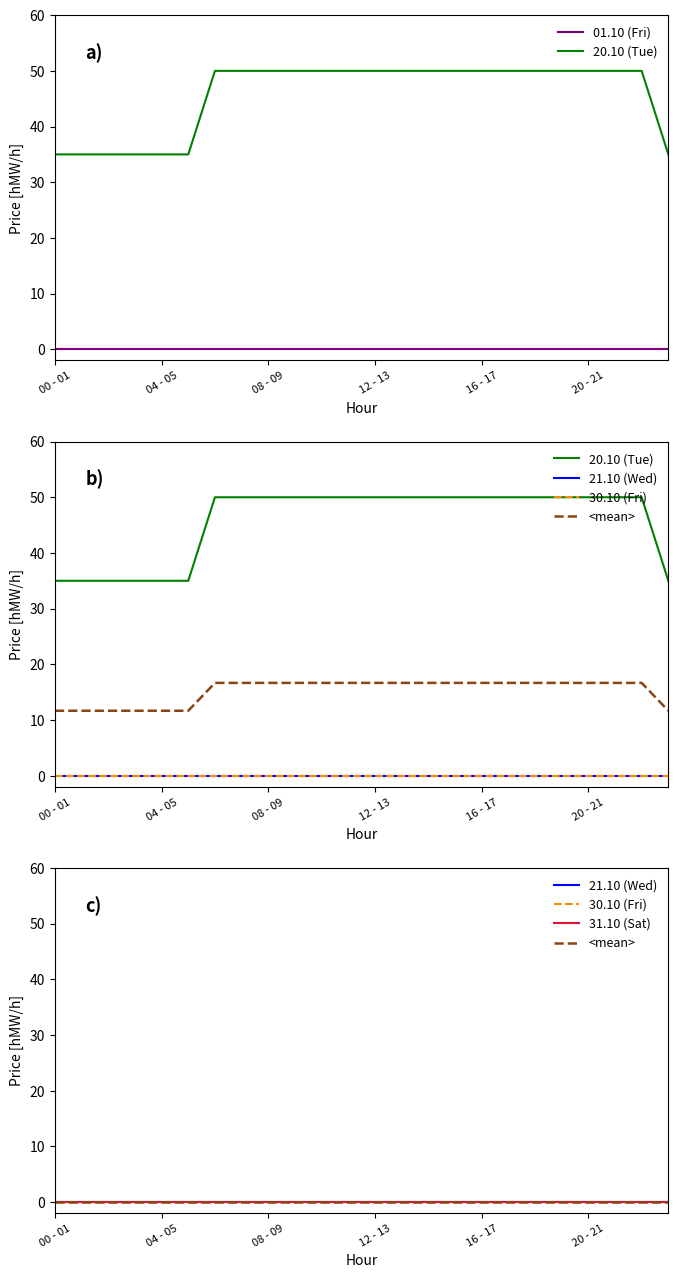

At which label is 30.10 (Fri) closest to 0?

00 - 01